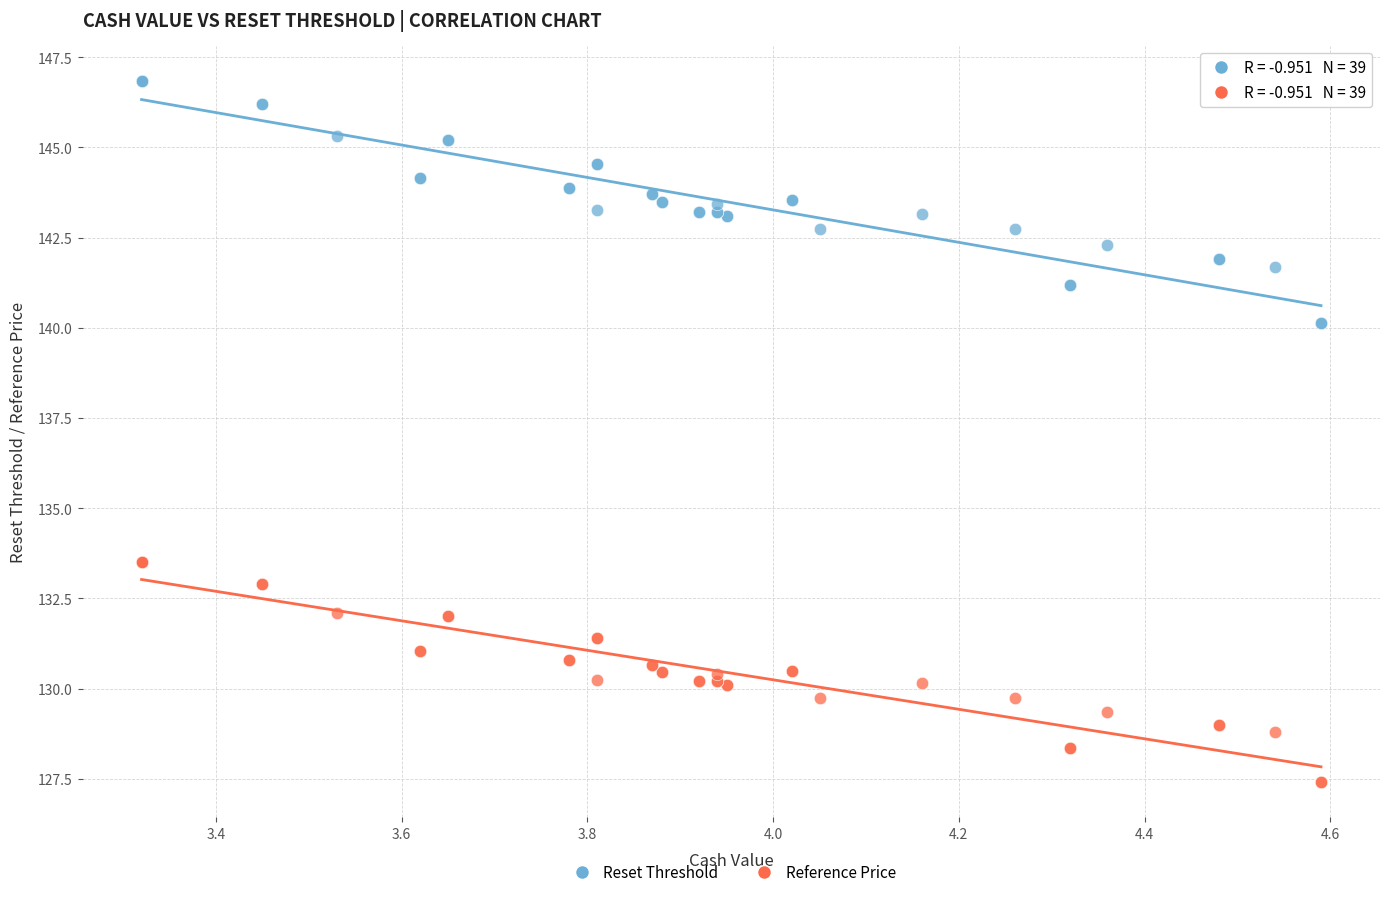

Which series reaches the minimum Y coordinate?

Reference Price